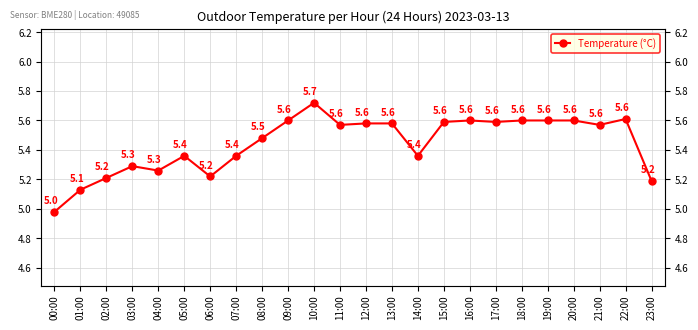

The value at 20:00 is 1.5. True or false?

False